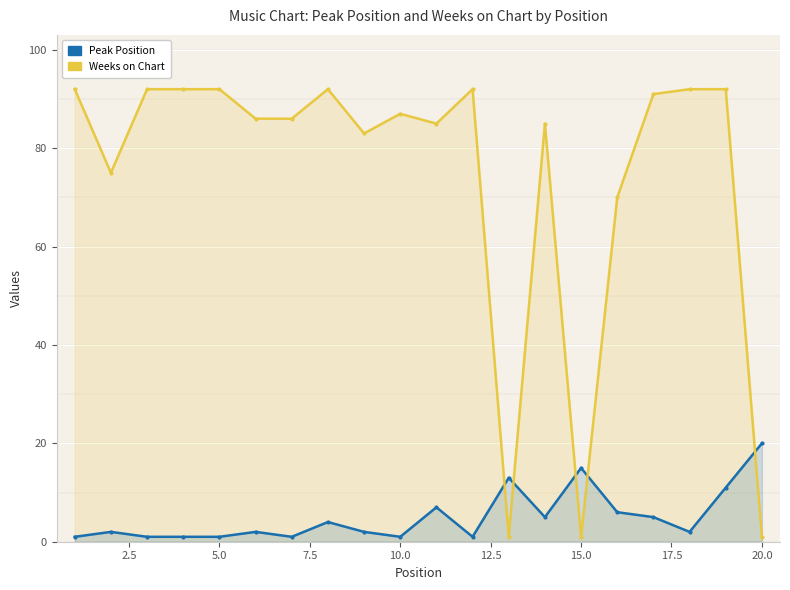

The value of Weeks on Chart at 18 is 150. True or false?

False